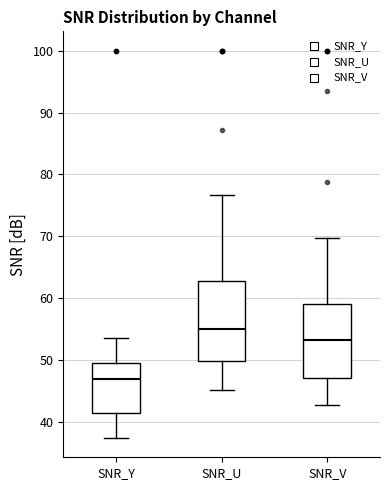

Which box has the highest median line?

SNR_U